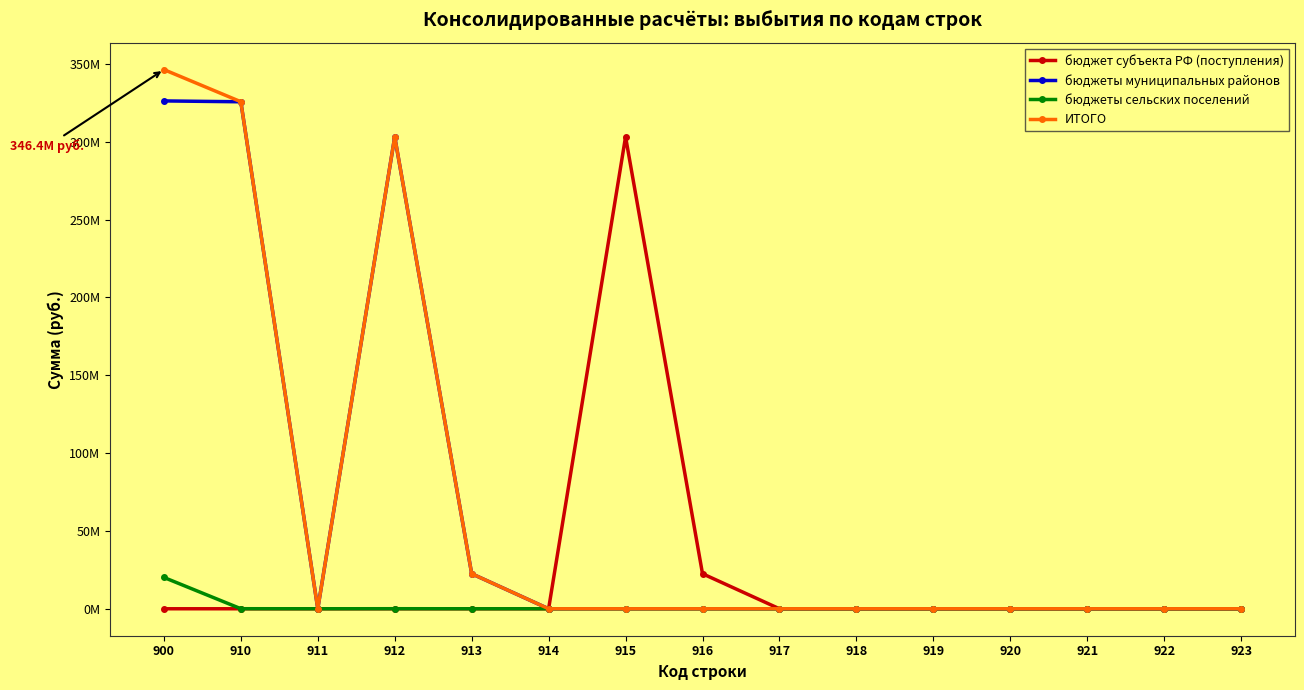

At which category is the sum across all series the highest?

900